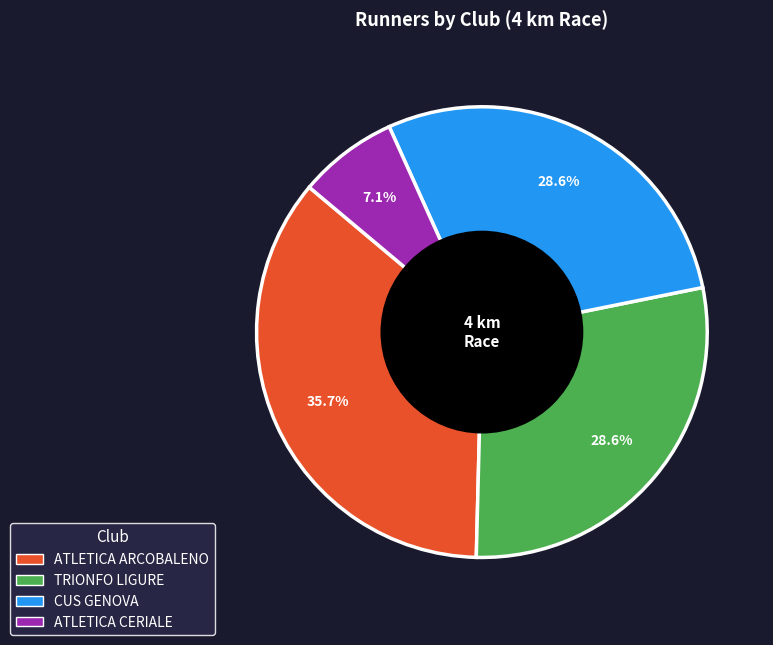

Does any single category account for the majority?

No